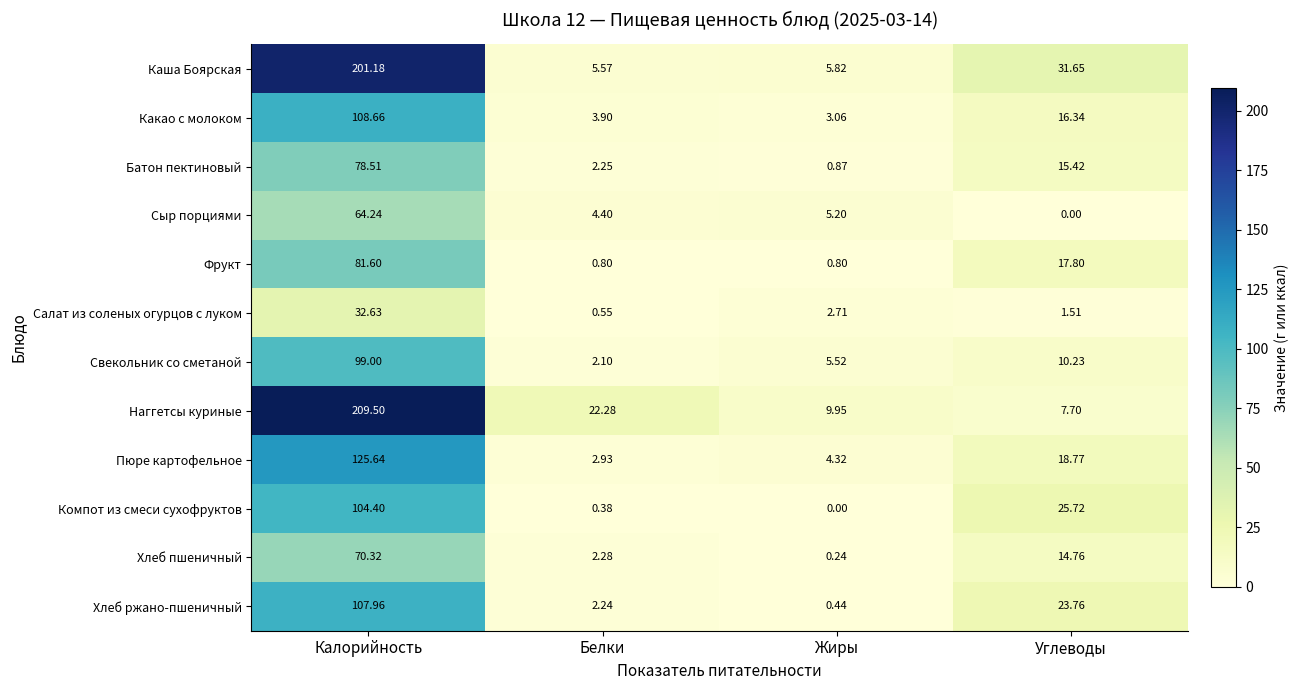

How many data points does each series have?

4